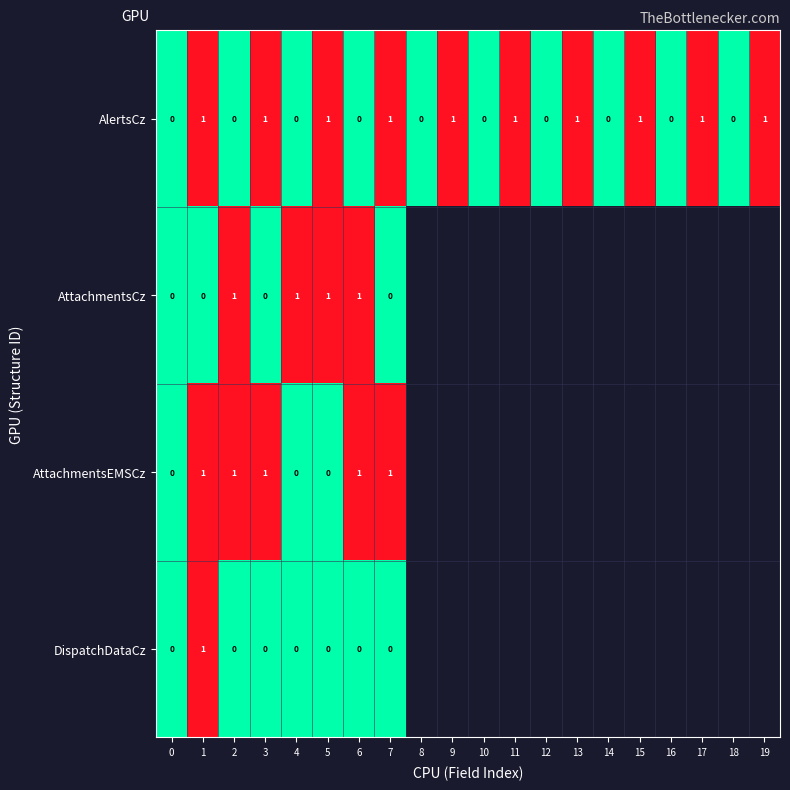

Is it true that AlertsCz equals 0 at 5?

False